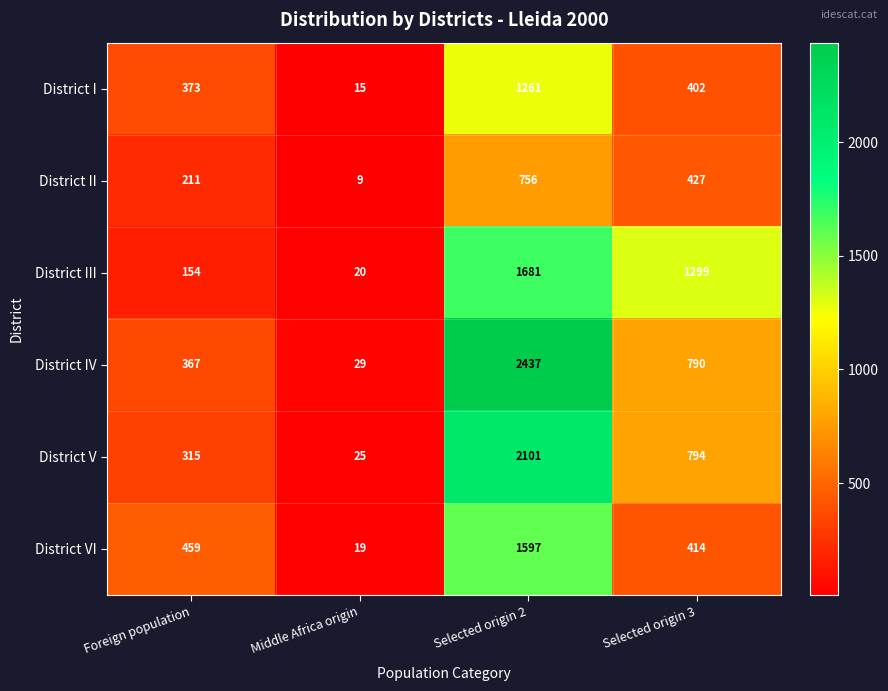

Is it true that District VI equals 1597 at Selected origin 2?

True